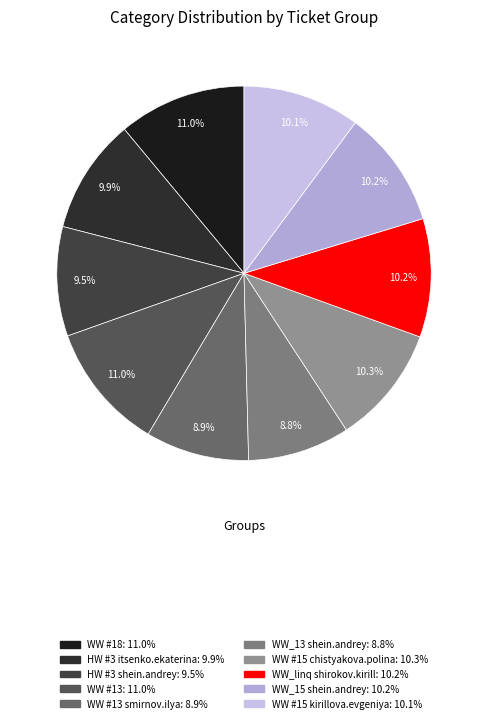

Which slice is the largest?

WW #18